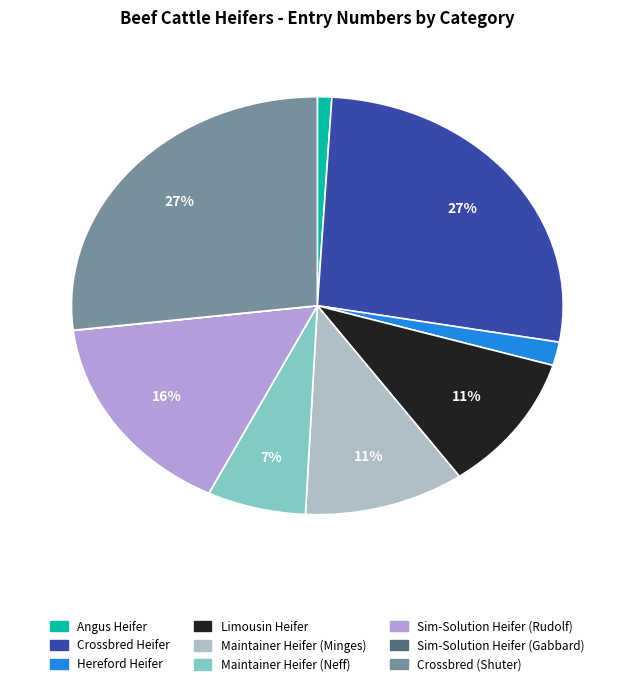

To the nearest percent, what is the average slice percentage?

11%